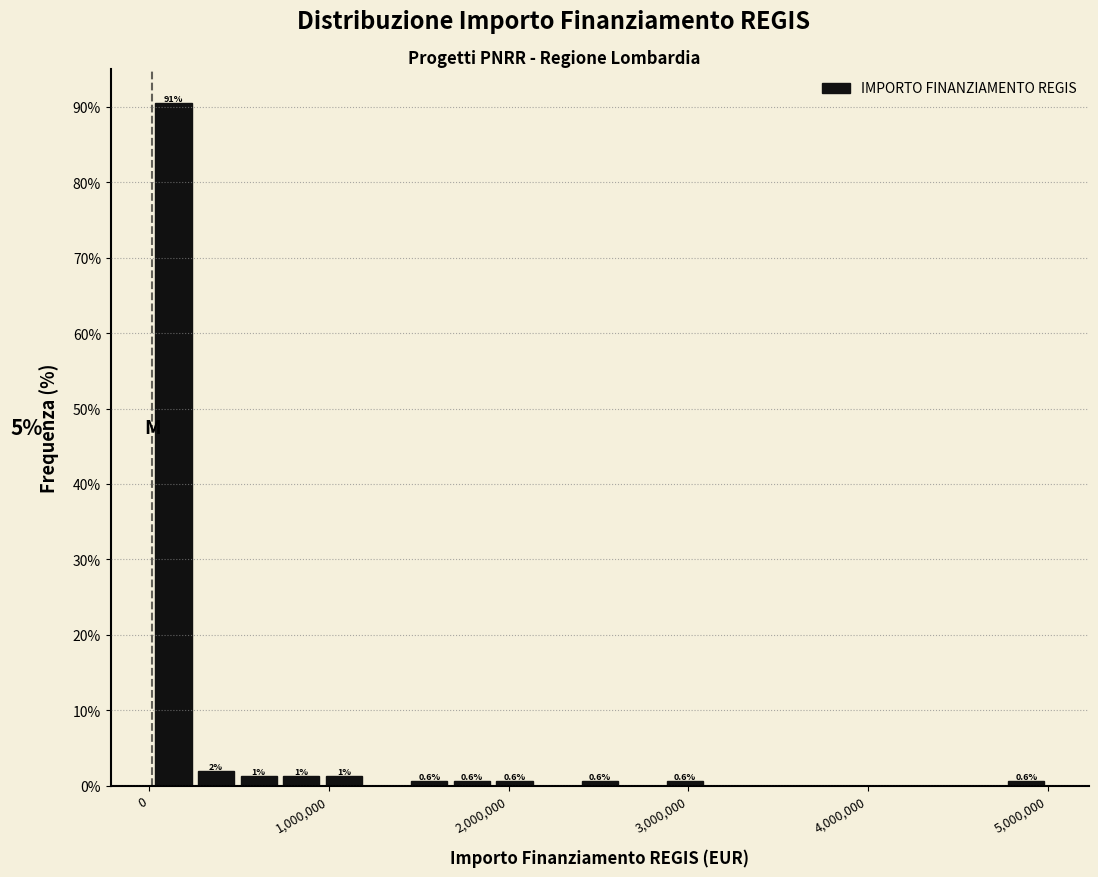

Read against the x-axis, roughly where is the centre of the tallest bar?

100000